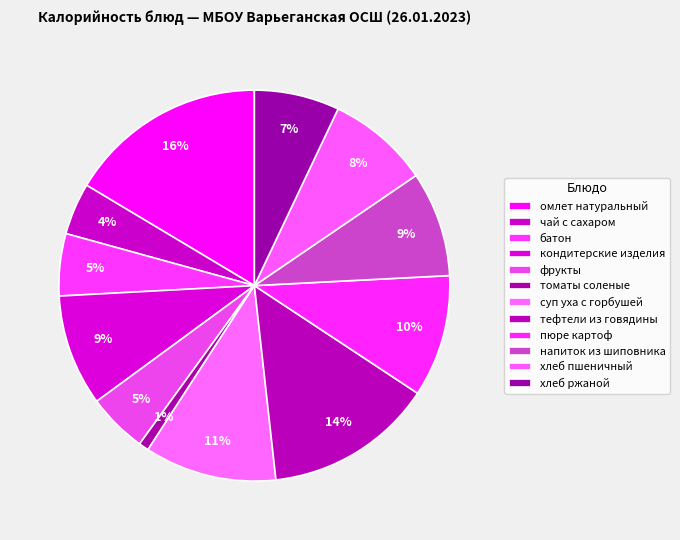

Is the sum of суп уха с горбушей and напиток из шиповника greater than half?

No